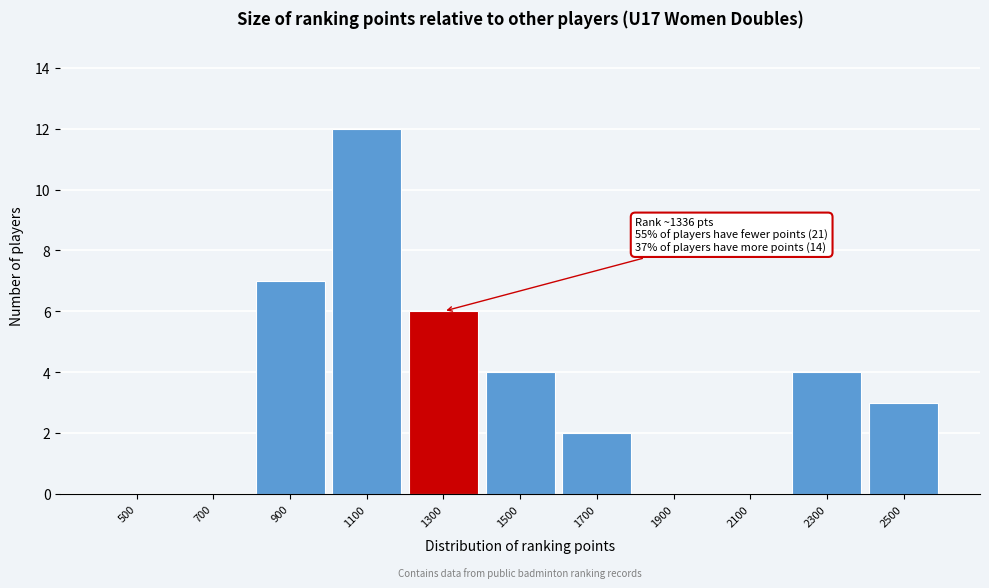

Reading right to left, transcribe all the data shown in this chart.

2500=3	2300=4	2100=0	1900=0	1700=2	1500=4	1300=6	1100=12	900=7	700=0	500=0